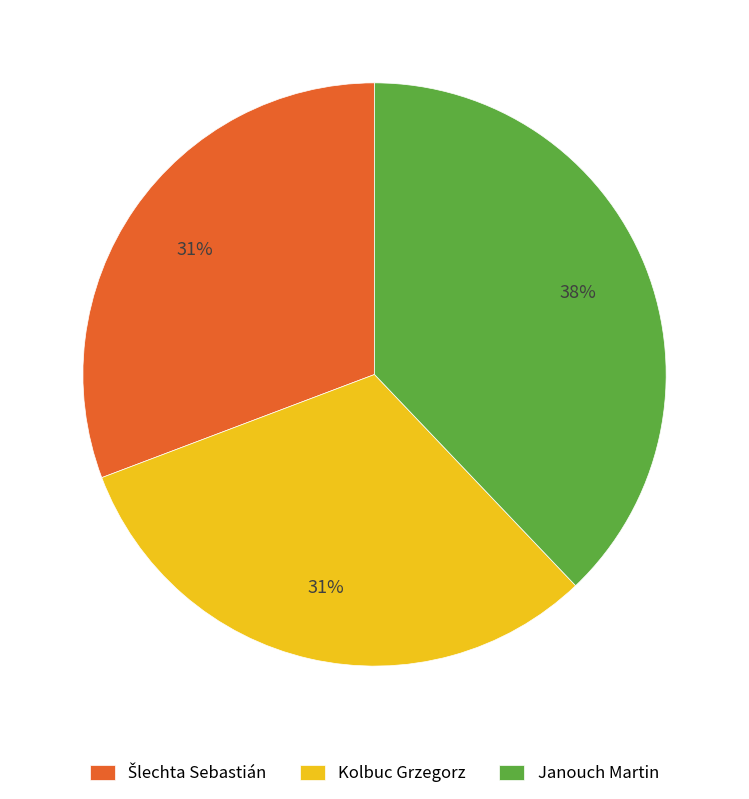

True or false: Kolbuc Grzegorz accounts for 31% of the total.

True